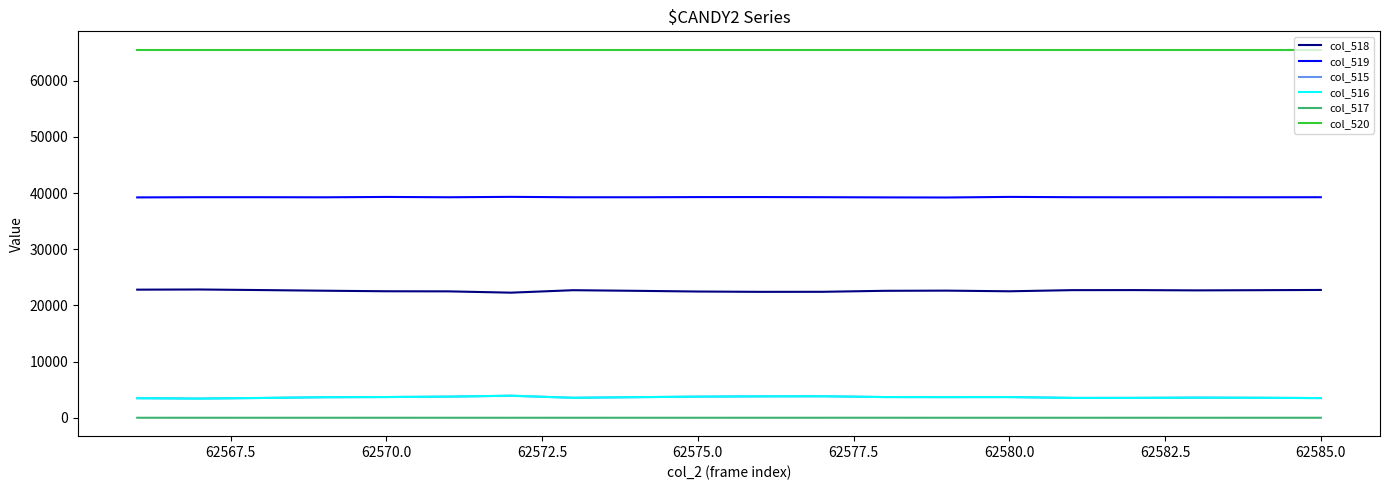

True or false: col_520 and col_516 cross at least once.

False